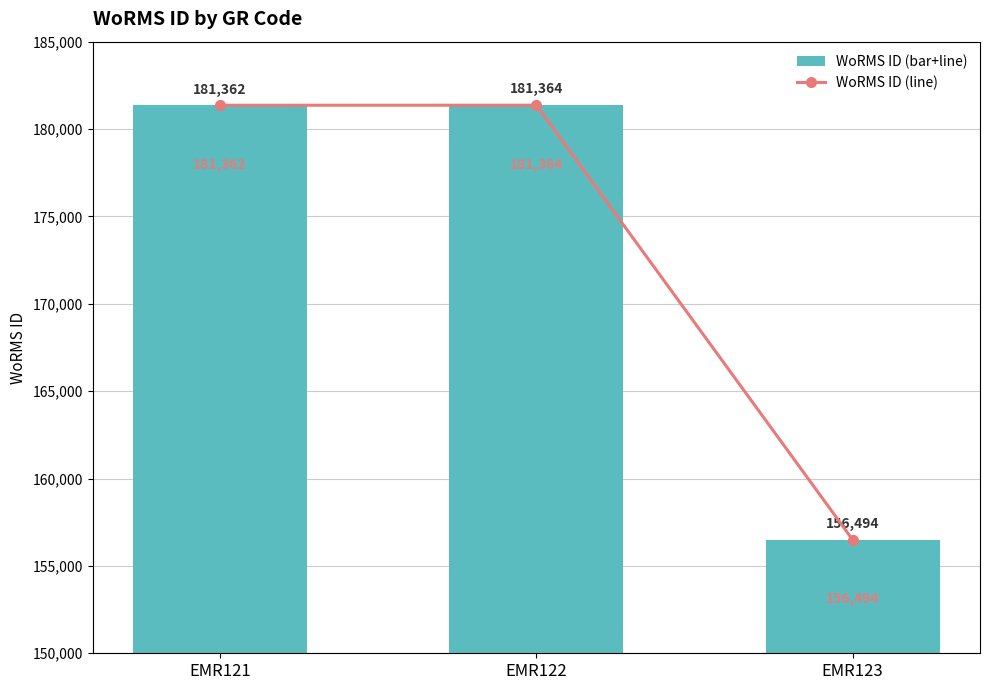

Rank the categories by WoRMS ID (bar+line) value from lowest to highest.

EMR123, EMR121, EMR122